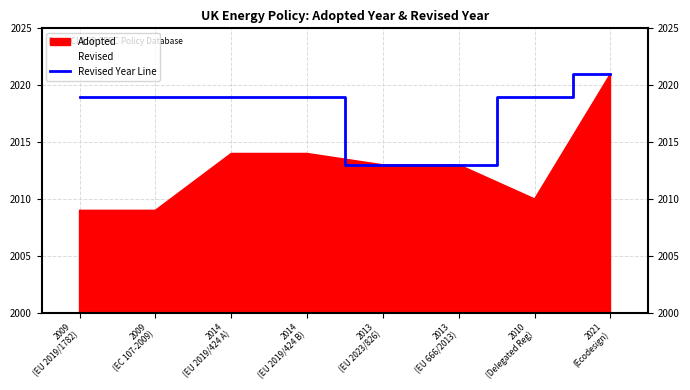

What is the minimum value for Revised Year Line?

2013